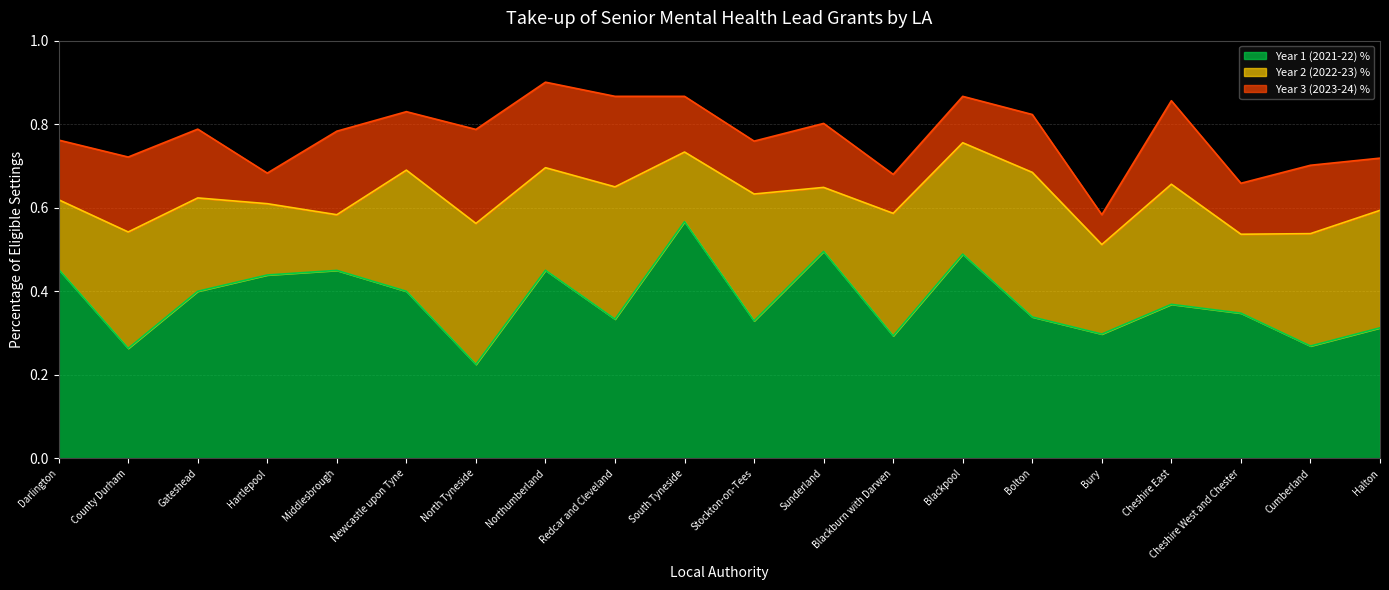

True or false: Year 1 (2021-22) % and Year 3 (2023-24) % cross at least once.

False